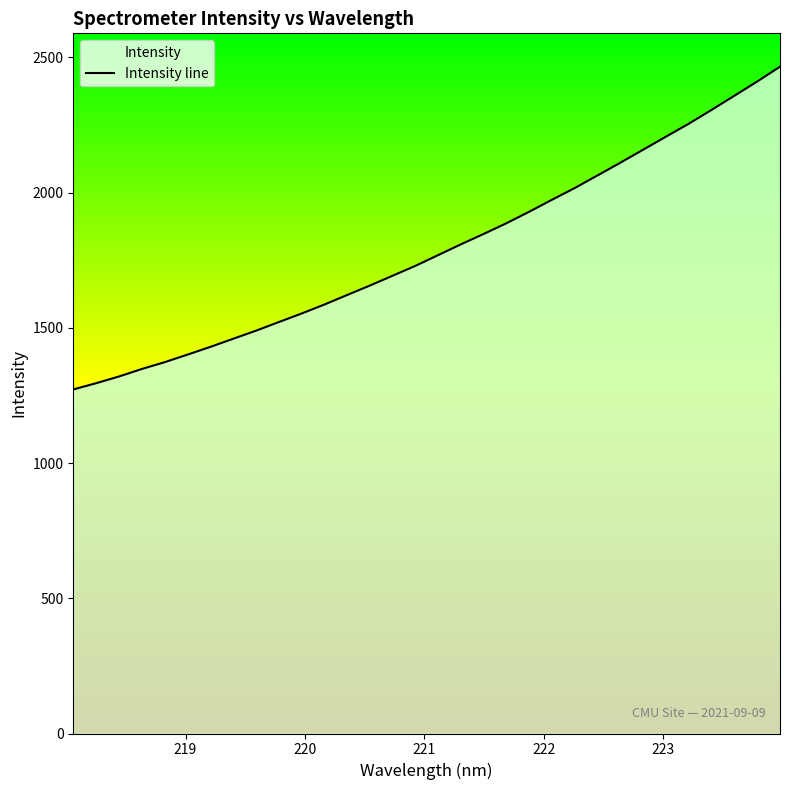

What is the greatest value displayed?

2465.2